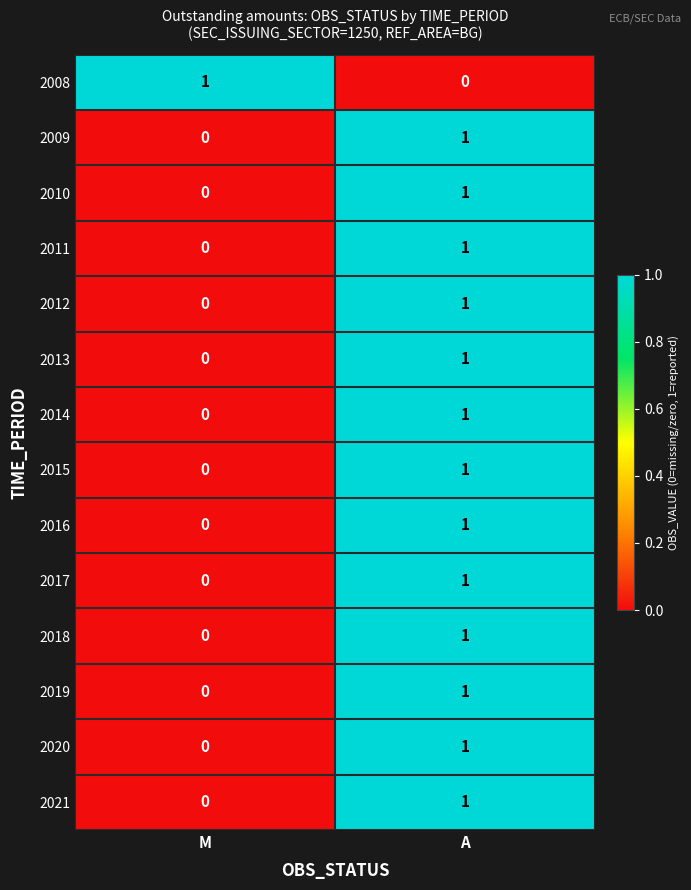

Rank the categories by 2019 value from lowest to highest.

M, A